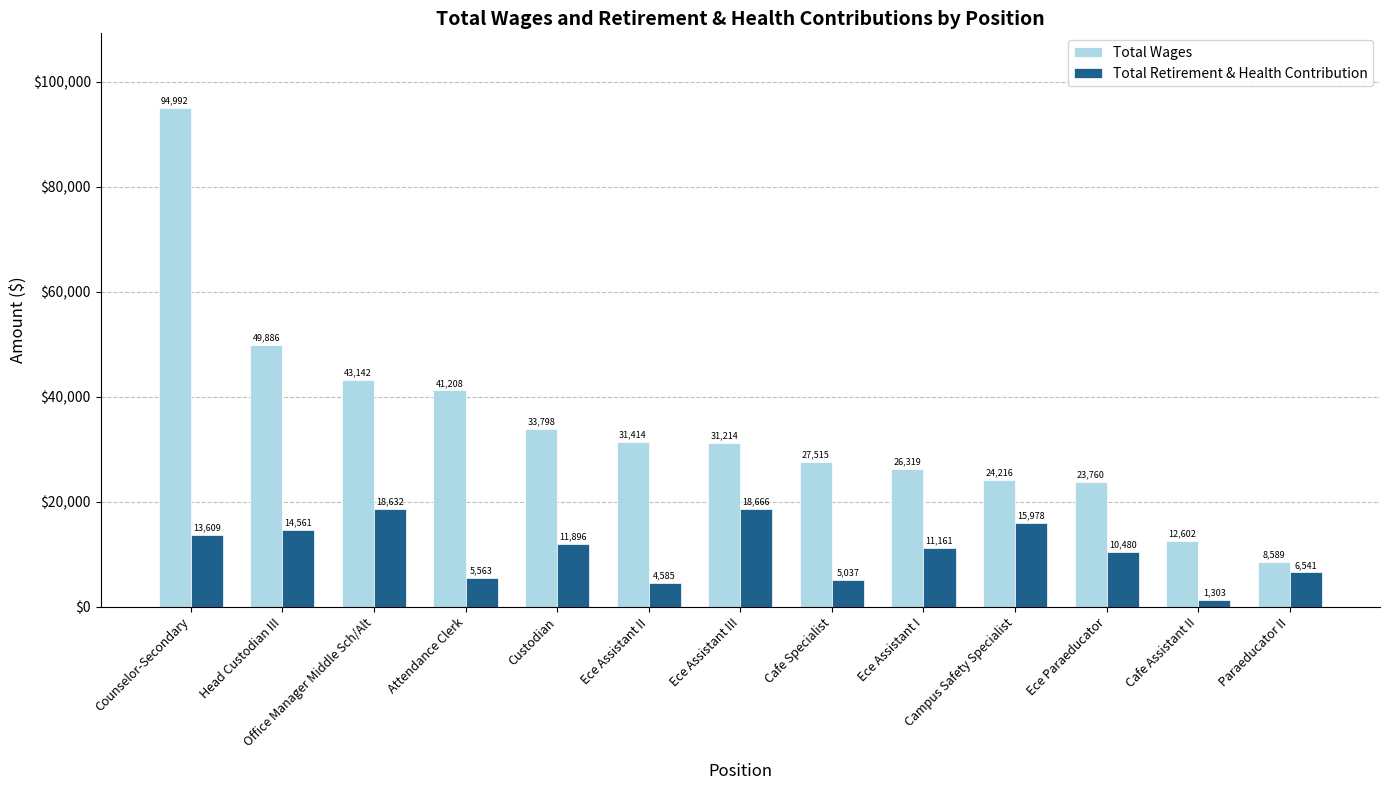

What position from the left is Attendance Clerk?

4